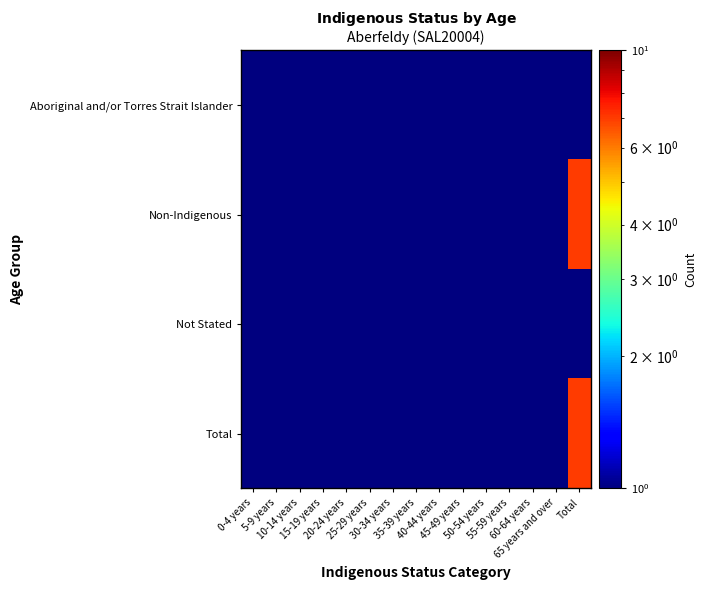

How many series are shown in this chart?

4